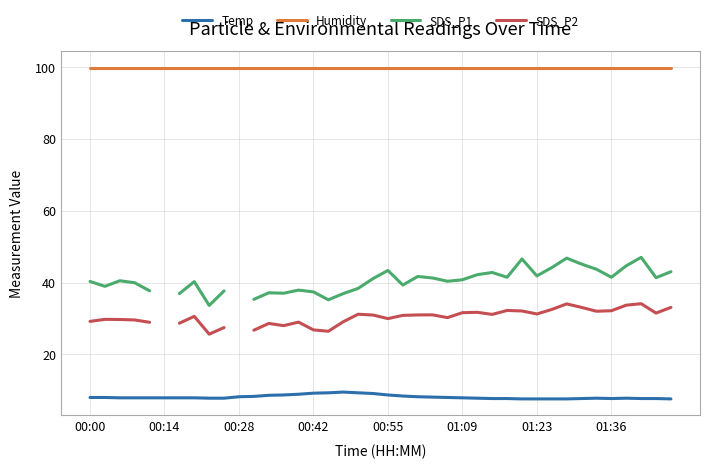

True or false: SDS_P2 and SDS_P1 cross at least once.

False